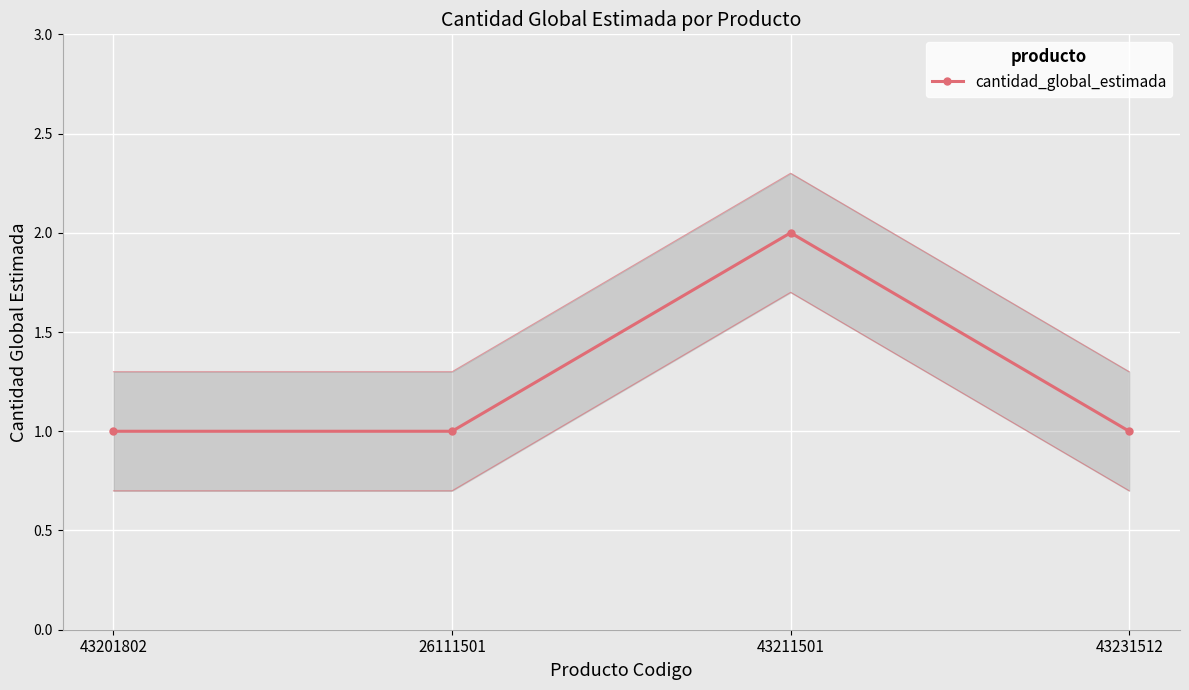

Reading right to left, list all the values displayed in this chart.

43231512=1	43211501=2	26111501=1	43201802=1